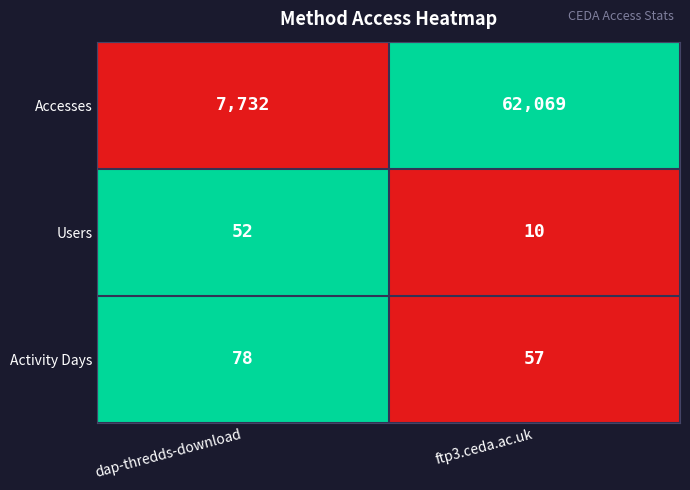

The Users series shows 10 at ftp3.ceda.ac.uk. True or false?

True